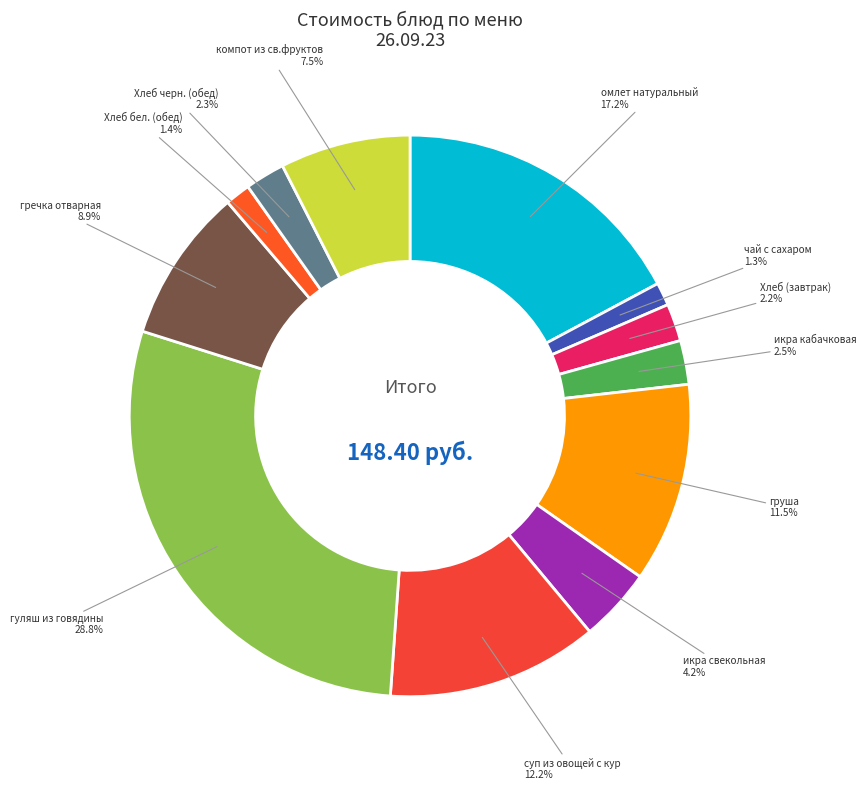

How many slices are in this pie chart?

12